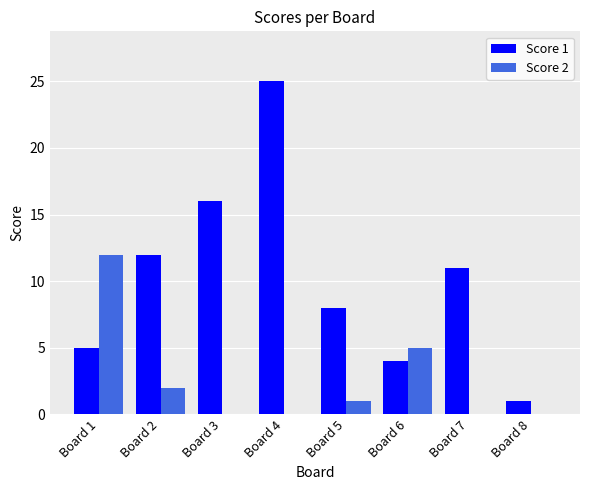

At which label is Score 1 closest to 13?

Board 2